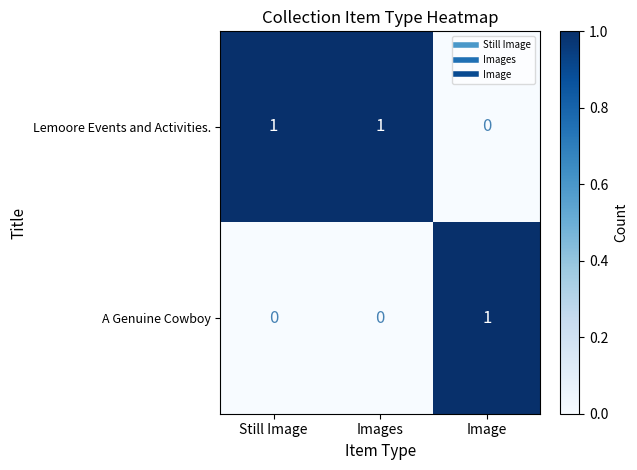

At how many categories does at least one series exceed 0?

3